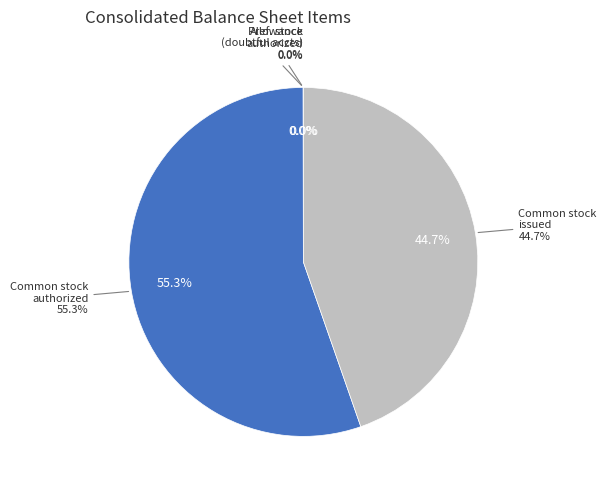

What is the ratio of the value at Common stock, authorized to the value at Preferred stock, authorized?

1743.6